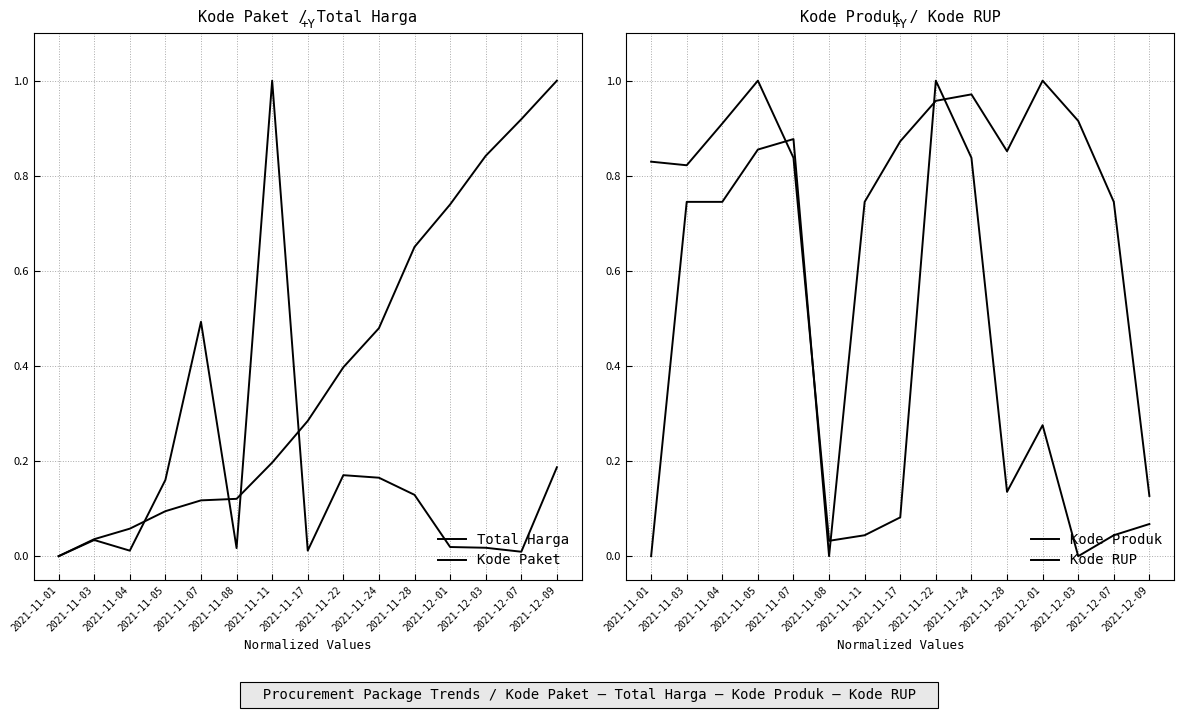

In Total Harga, how many points are higher than both neighbors (excluding endpoints)?

4